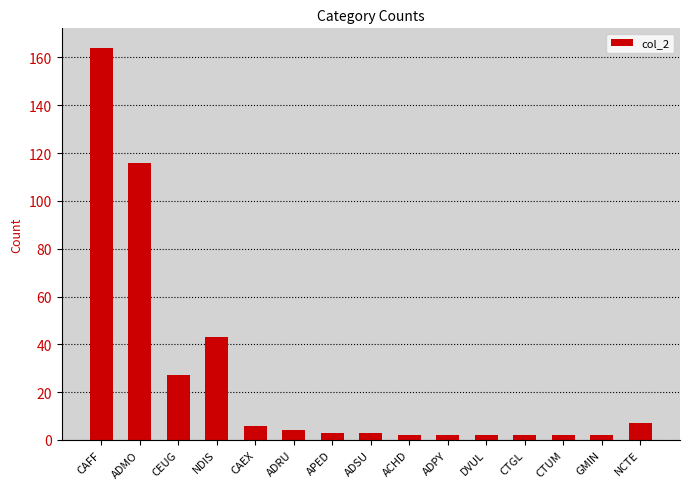

What is the greatest value displayed?

164